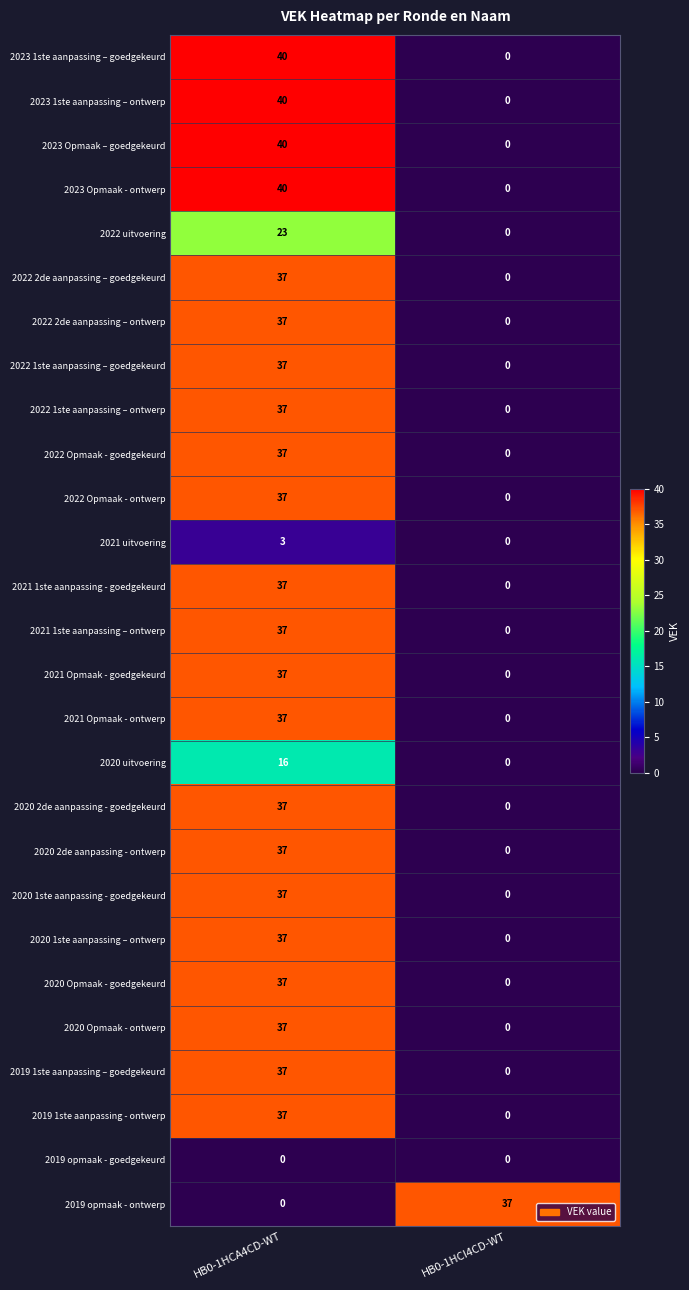

What is the maximum value shown in the chart?

40